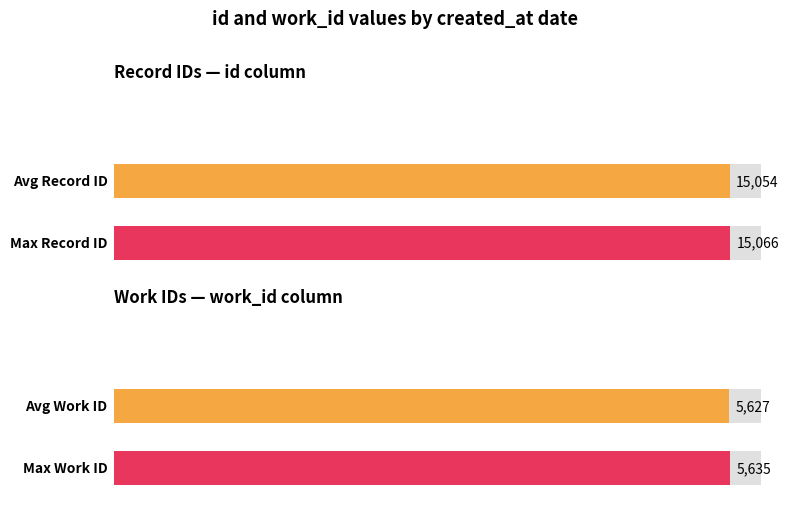

What is the total value across all series at 2005-03-07?

20680